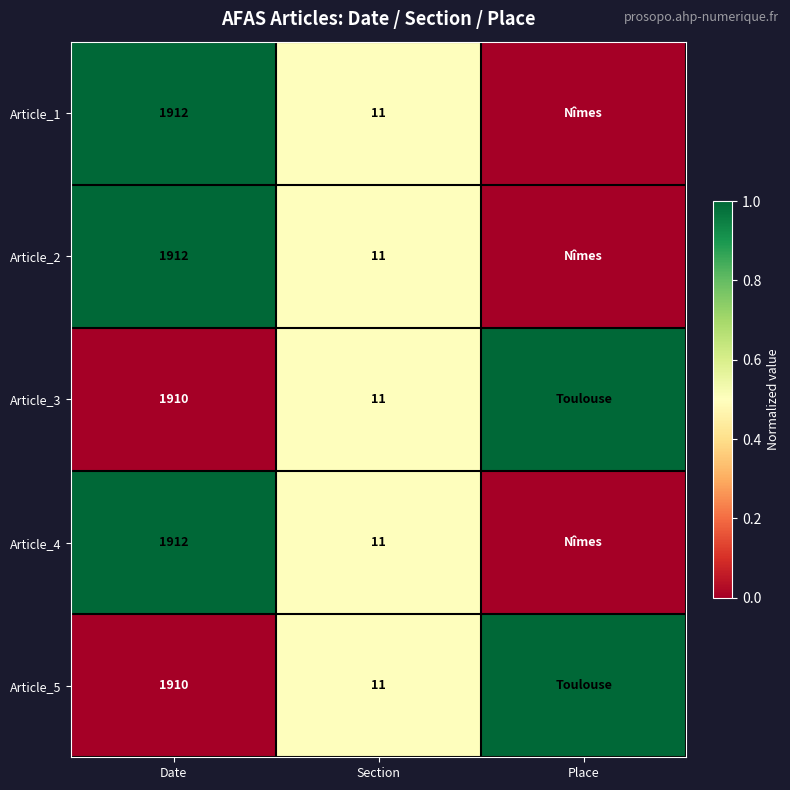

What is the total value across all series at Section?

55